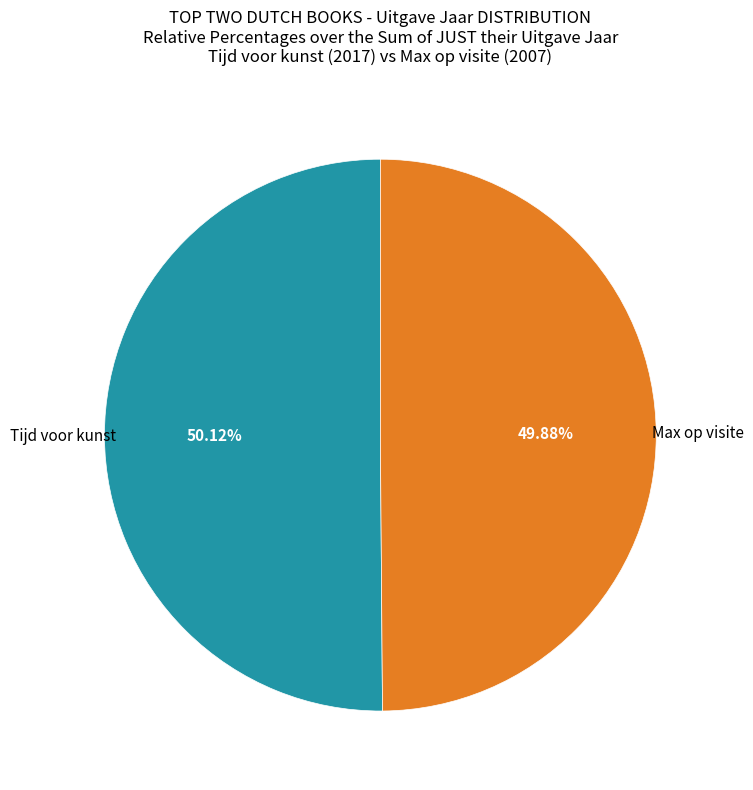

Is there a majority slice in this chart?

Yes